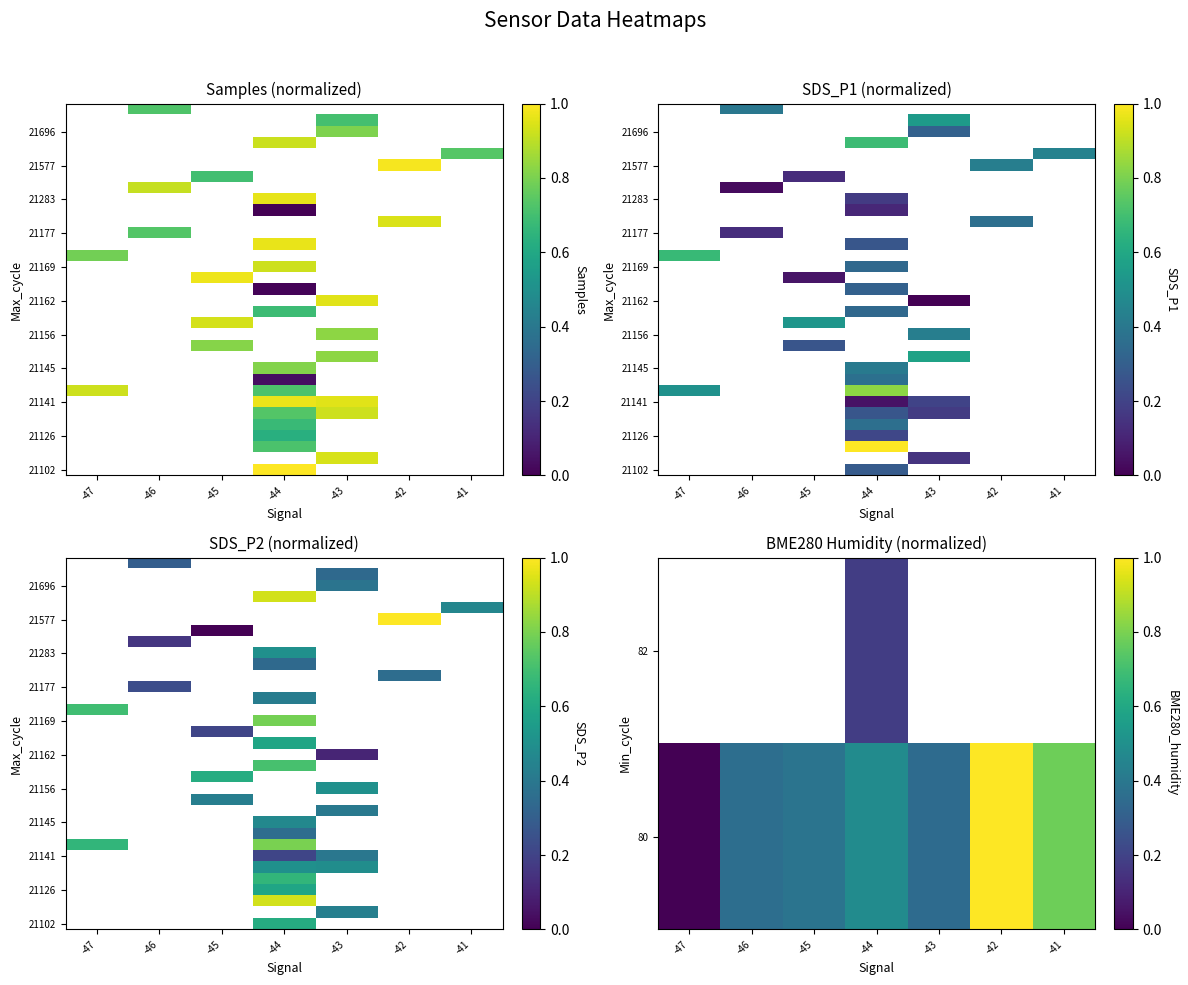

Count the number of data series in this chart.

33